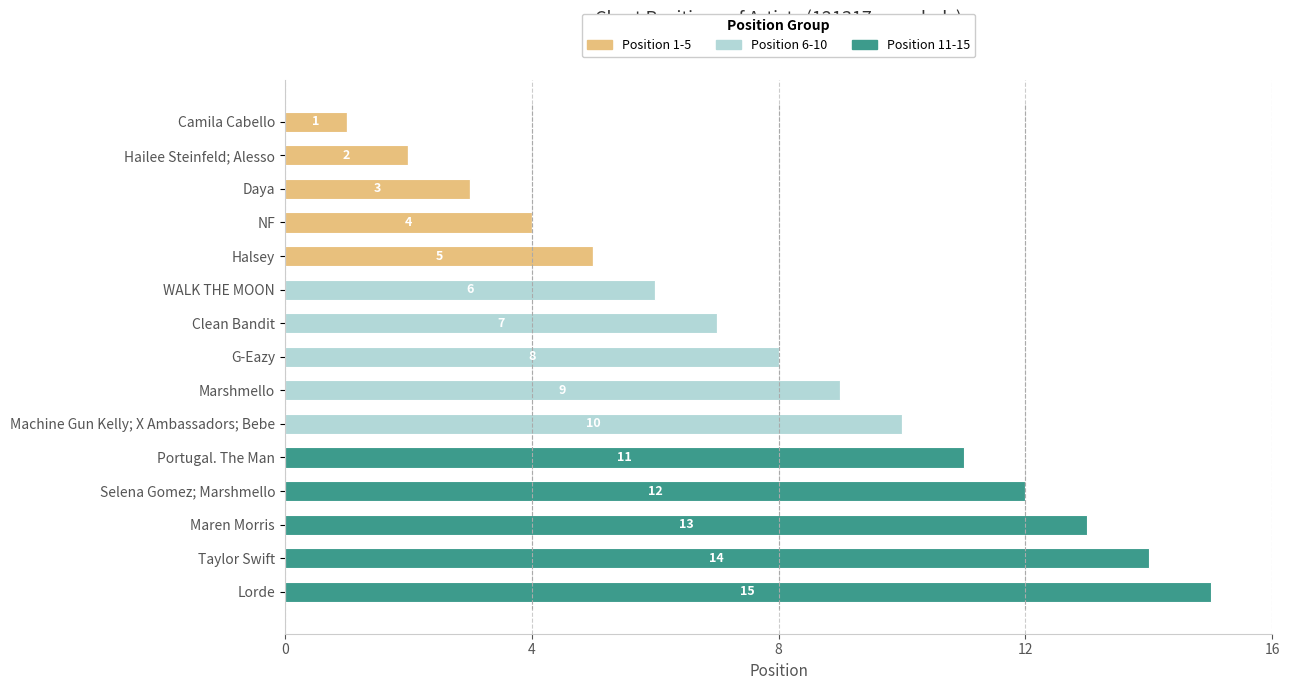

What is the difference between the highest and lowest values at Hailee Steinfeld; Alesso?

2